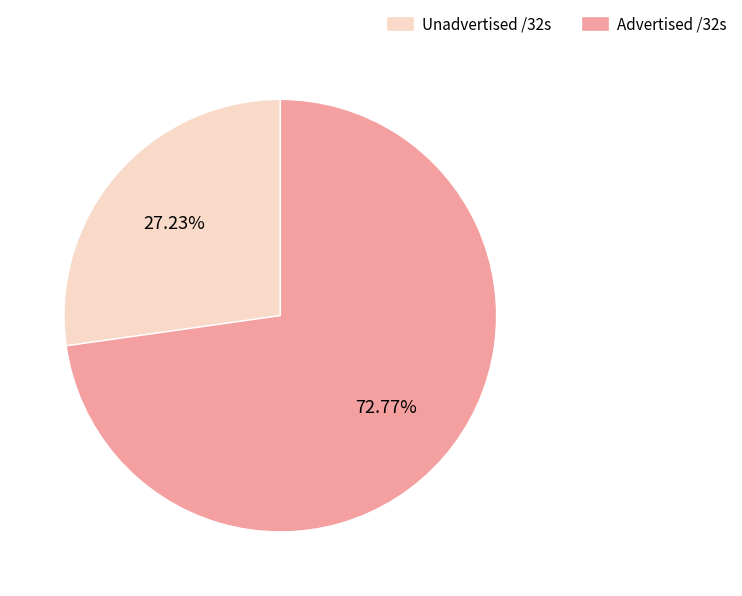

Do Unadvertised /32s and Advertised /32s together represent more than half of the pie?

Yes